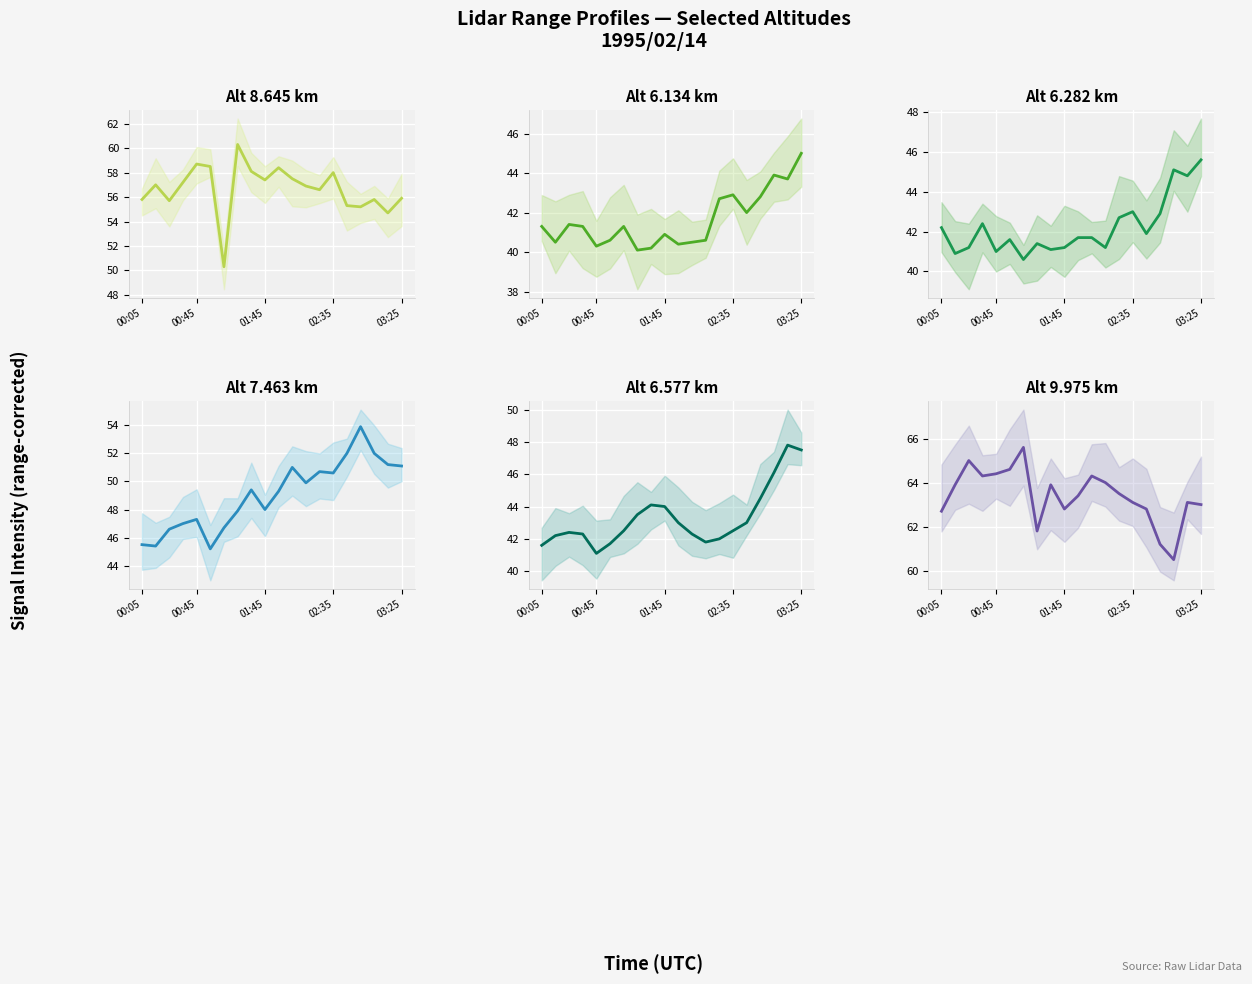

At how many categories does at least one series exceed 54?

20